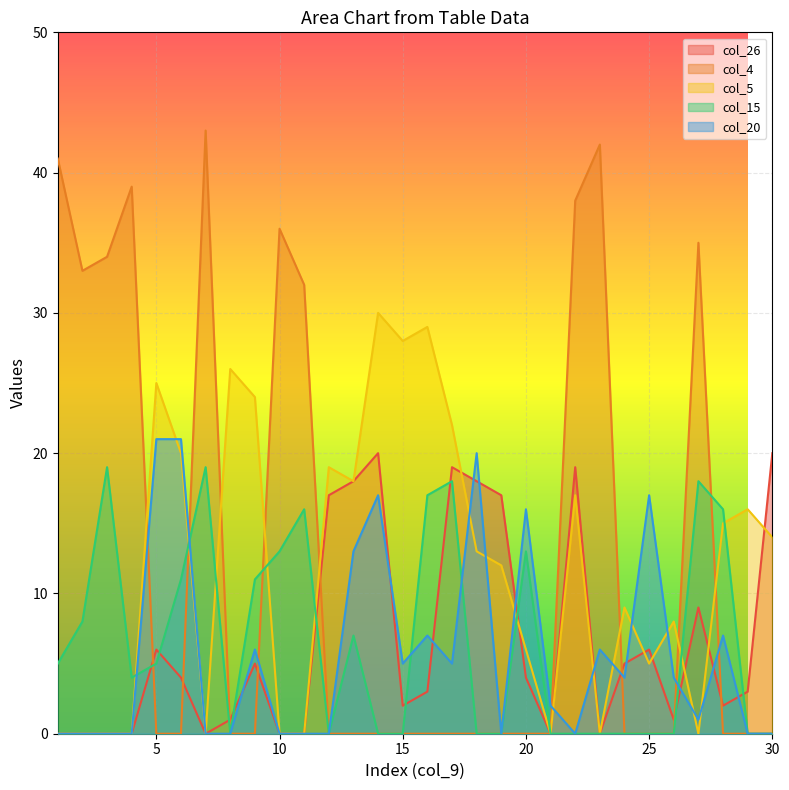

Rank the series by their maximum value, from highest to lowest.

col_4, col_5, col_20, col_26, col_15